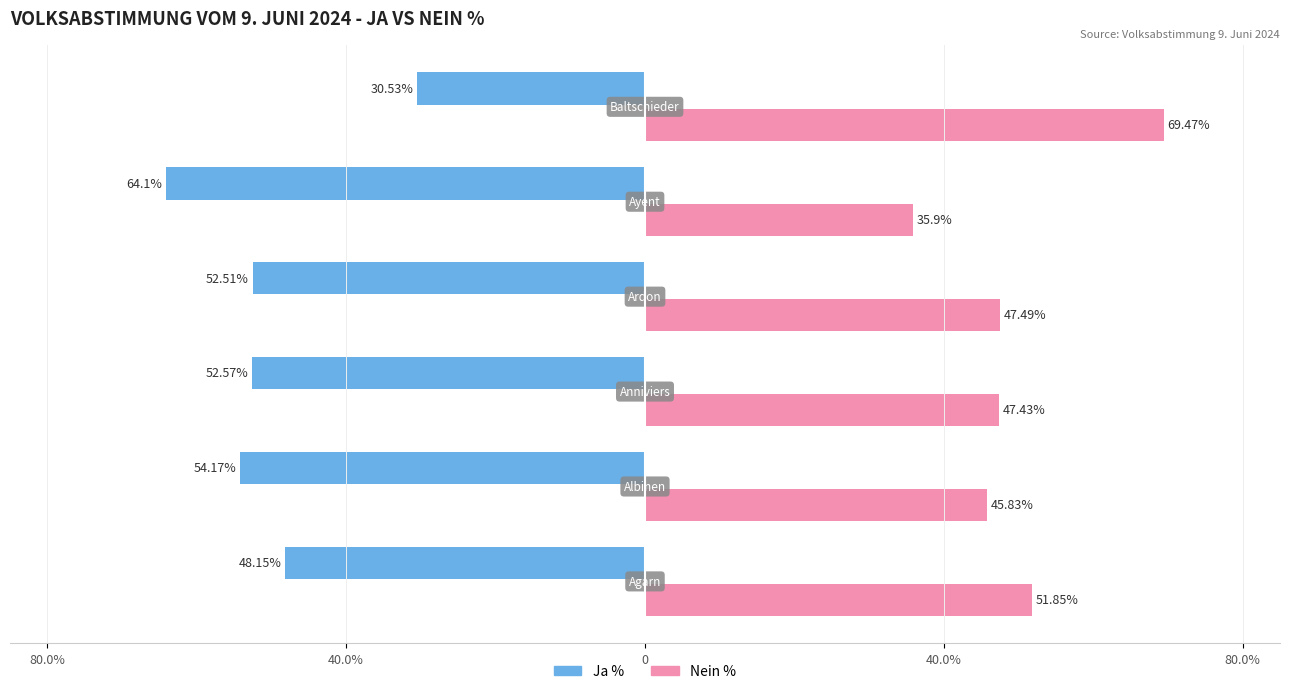

What is the difference between the maximum and minimum values in the Ja % series?

33.6